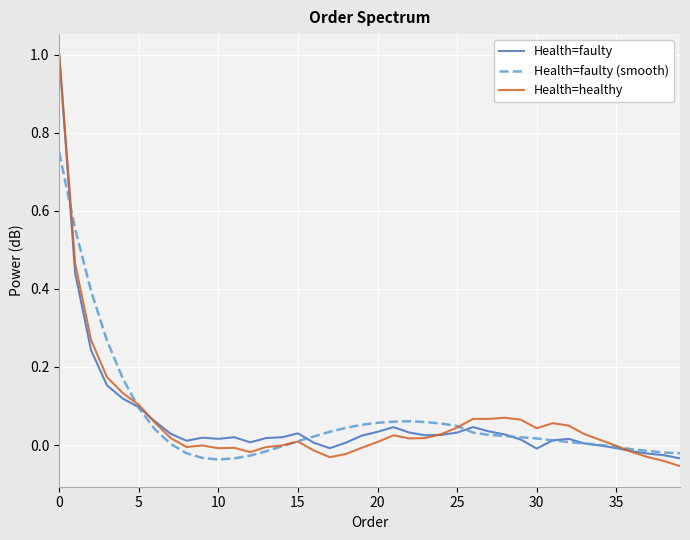

What is the maximum value shown in the chart?

1.0